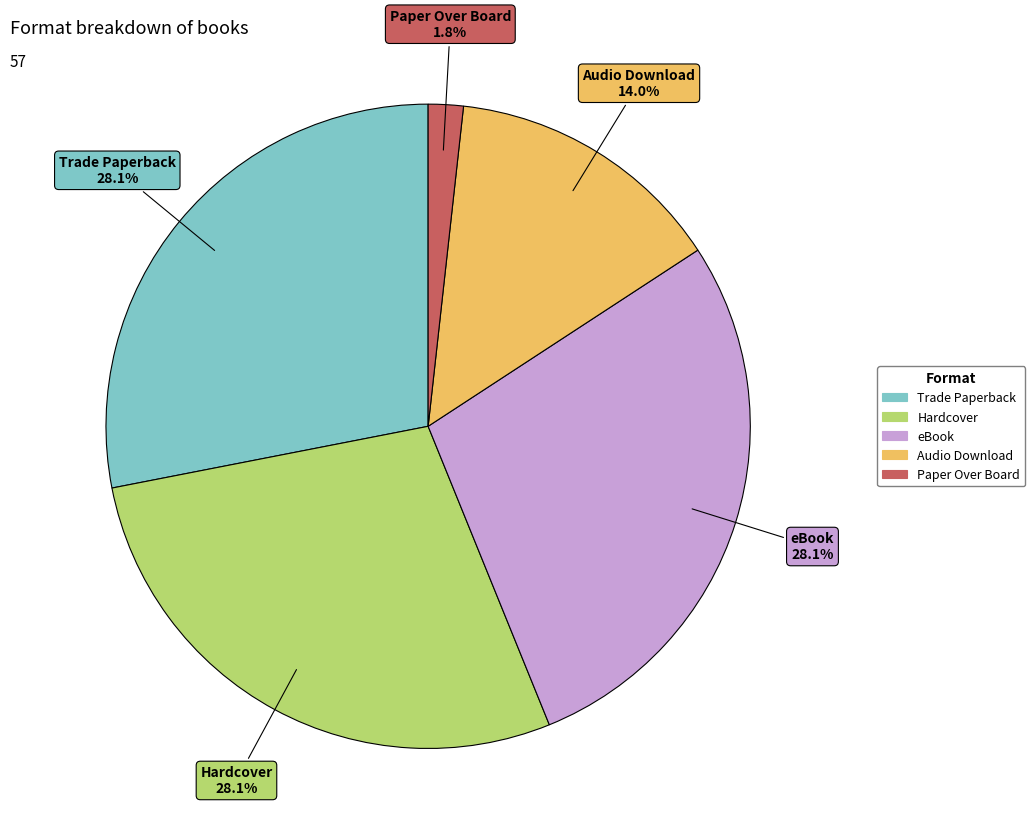

How many slices are in this pie chart?

5